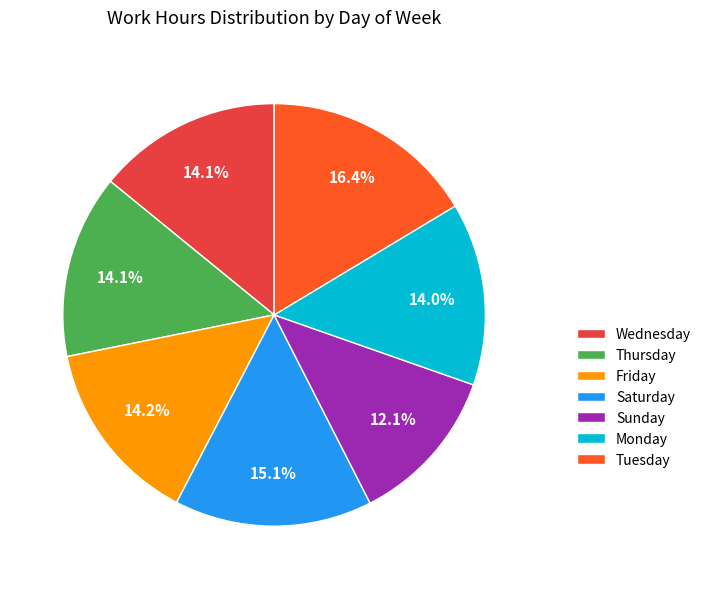

Which has a higher value, Saturday or Sunday?

Saturday